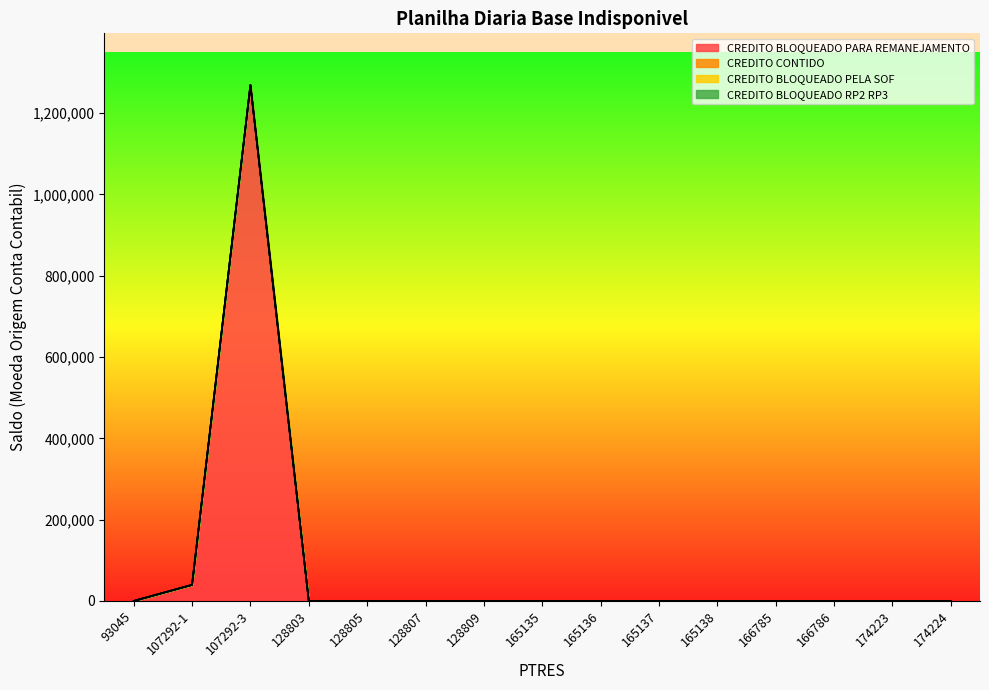

Reading left to right, list all the values displayed in this chart.

CREDITO BLOQUEADO PARA REMANEJAMENTO: 93045=0	107292-1=39645	107292-3=1269053	128803=0	128805=0	128807=0	128809=0	165135=0	165136=0	165137=0	165138=0	166785=0	166786=0	174223=0	174224=0
CREDITO CONTIDO: 93045=0	107292-1=0	107292-3=0	128803=0	128805=0	128807=0	128809=0	165135=0	165136=0	165137=0	165138=0	166785=0	166786=0	174223=0	174224=0
CREDITO BLOQUEADO PELA SOF: 93045=0	107292-1=0	107292-3=0	128803=0	128805=0	128807=0	128809=0	165135=0	165136=0	165137=0	165138=0	166785=0	166786=0	174223=0	174224=0
CREDITO BLOQUEADO RP2 RP3: 93045=0	107292-1=0	107292-3=0	128803=0	128805=0	128807=0	128809=0	165135=0	165136=0	165137=0	165138=0	166785=0	166786=0	174223=0	174224=0